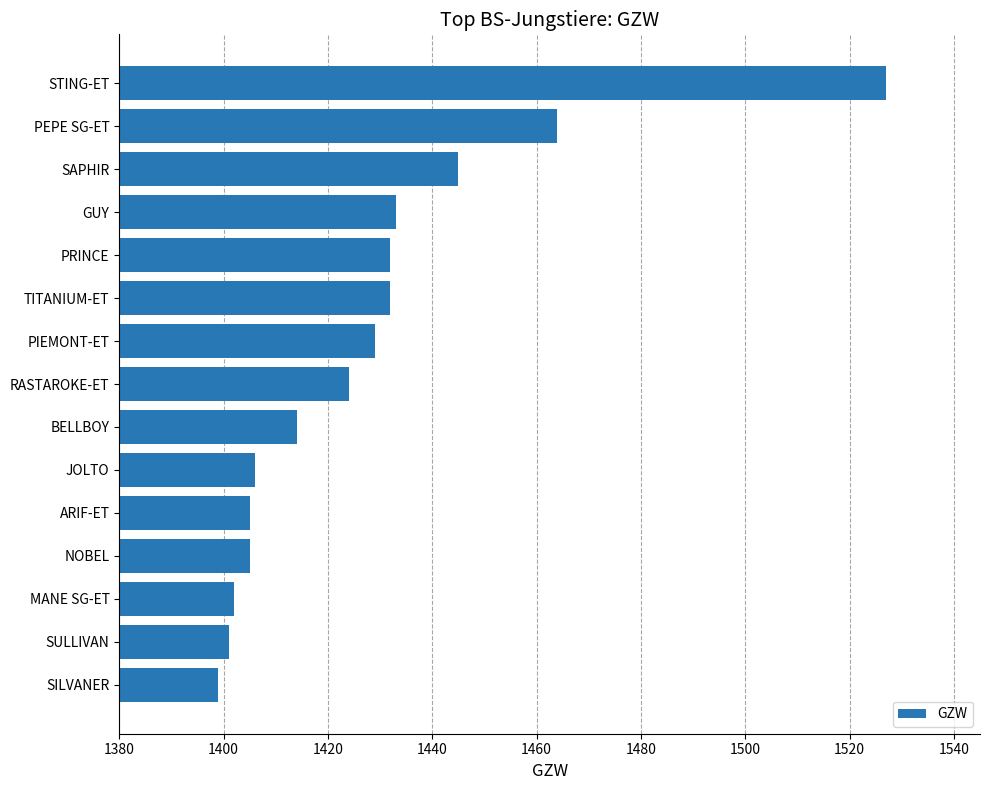

Reading top to bottom, list all the values displayed in this chart.

STING-ET=1527	PEPE SG-ET=1464	SAPHIR=1445	GUY=1433	PRINCE=1432	TITANIUM-ET=1432	PIEMONT-ET=1429	RASTAROKE-ET=1424	BELLBOY=1414	JOLTO=1406	ARIF-ET=1405	NOBEL=1405	MANE SG-ET=1402	SULLIVAN=1401	SILVANER=1399